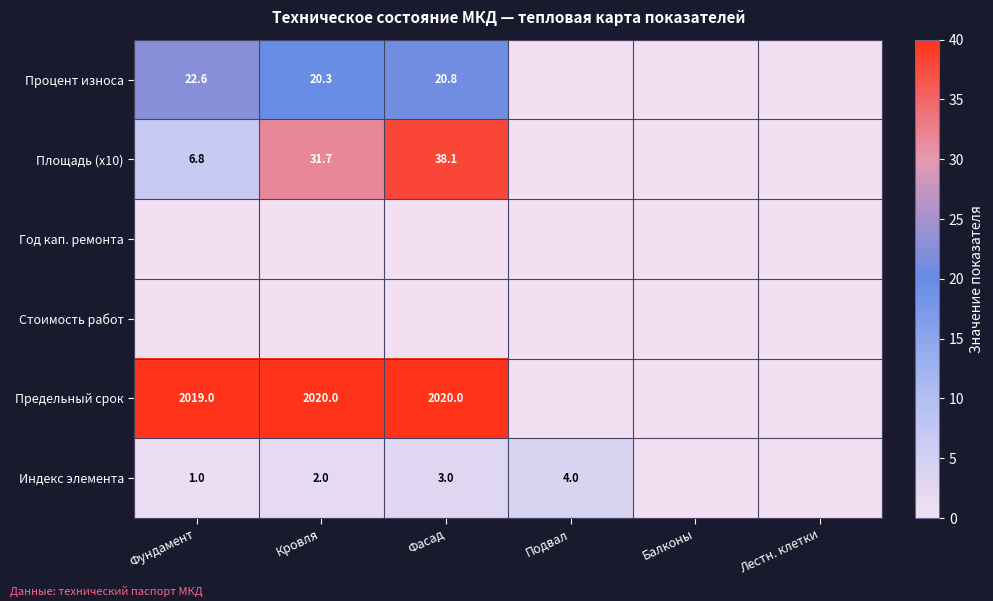

The value of Предельный срок at Фундамент is 3605.3. True or false?

False